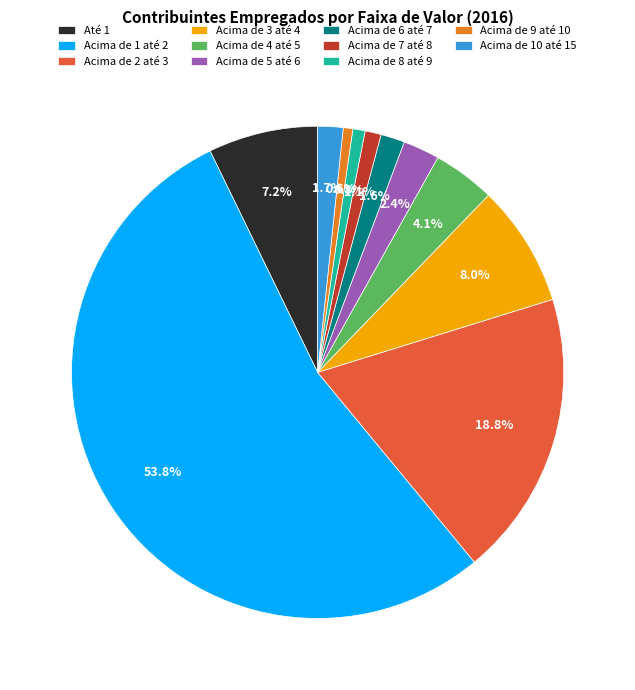

How many segments does this pie chart have?

11